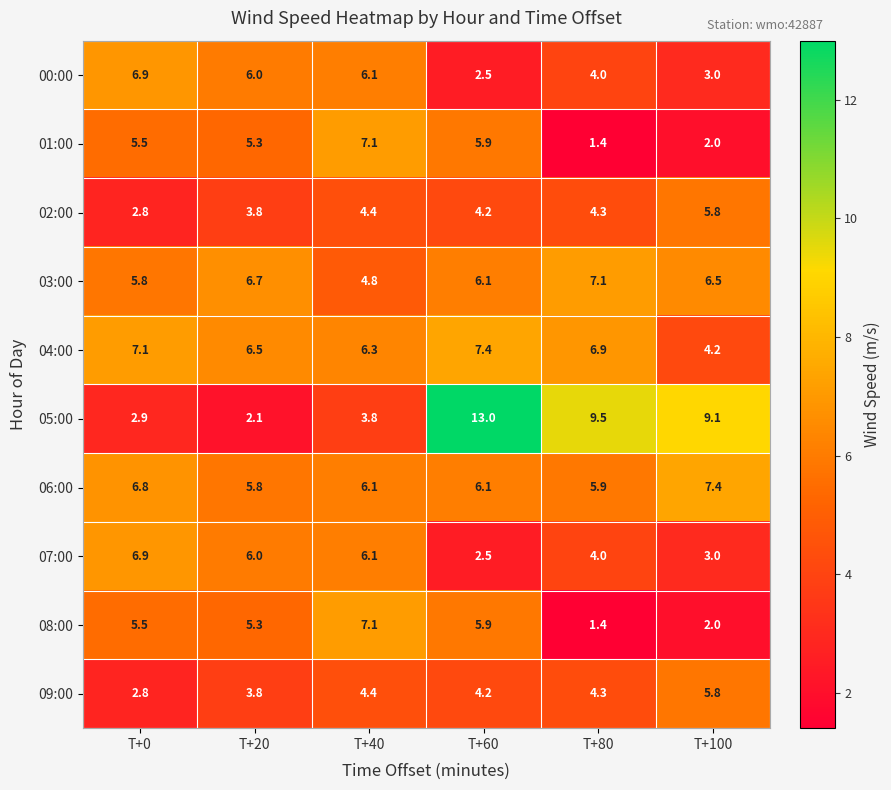

What value does the 05:00 series have at T+60?

13.0